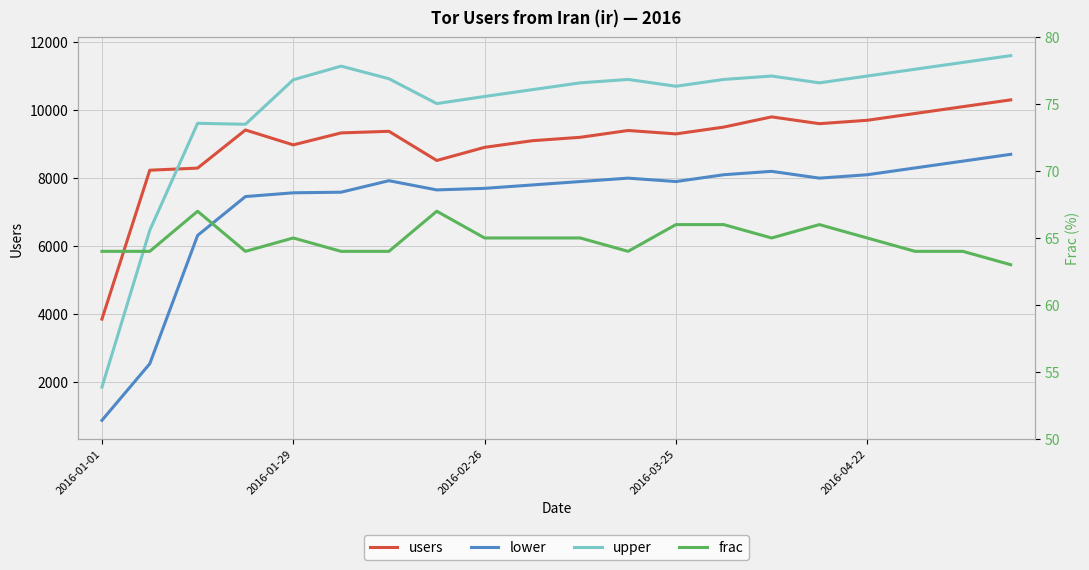

True or false: frac and upper intersect in this chart.

False